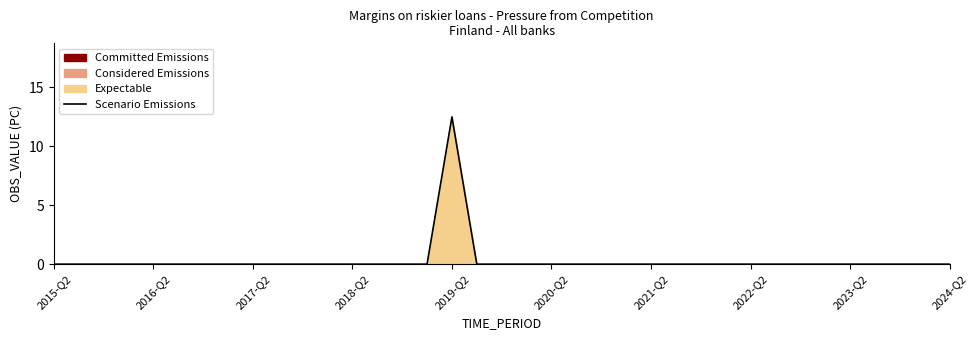

Reading left to right, extract all data points from this chart.

0.0	0.0	0.0	0.0	0.0	0.0	0.0	0.0	0.0	0.0	0.0	0.0	0.0	0.0	0.0	0.0	12.5	0.0	0.0	0.0	0.0	0.0	0.0	0.0	0.0	0.0	0.0	0.0	0.0	0.0	0.0	0.0	0.0	0.0	0.0	0.0	0.0